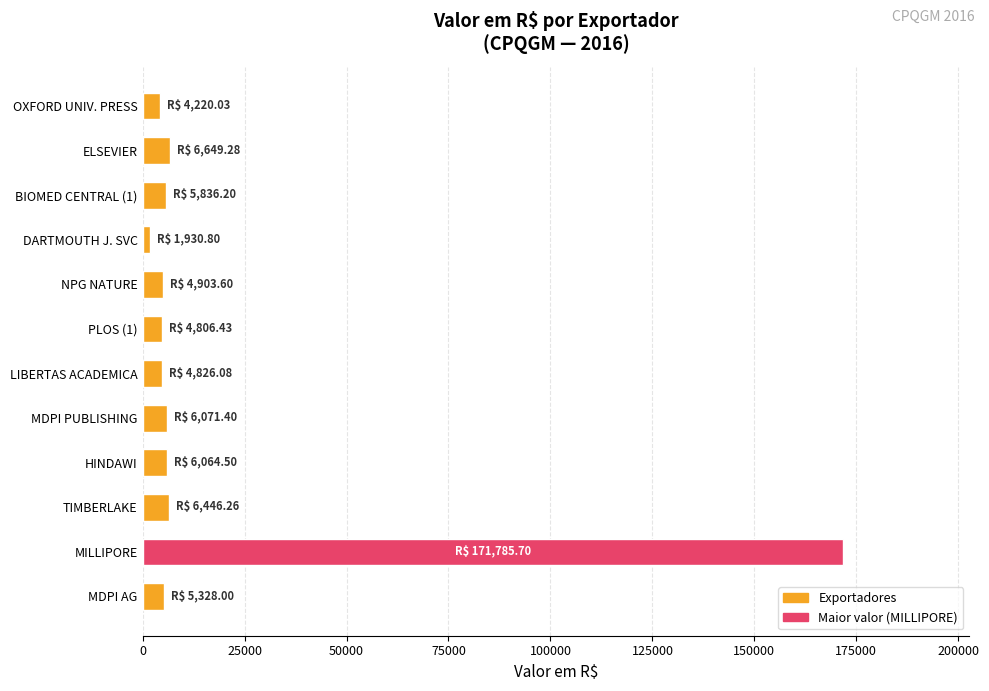

What is the label of the 9th bar from the bottom?

DARTMOUTH J. SVC